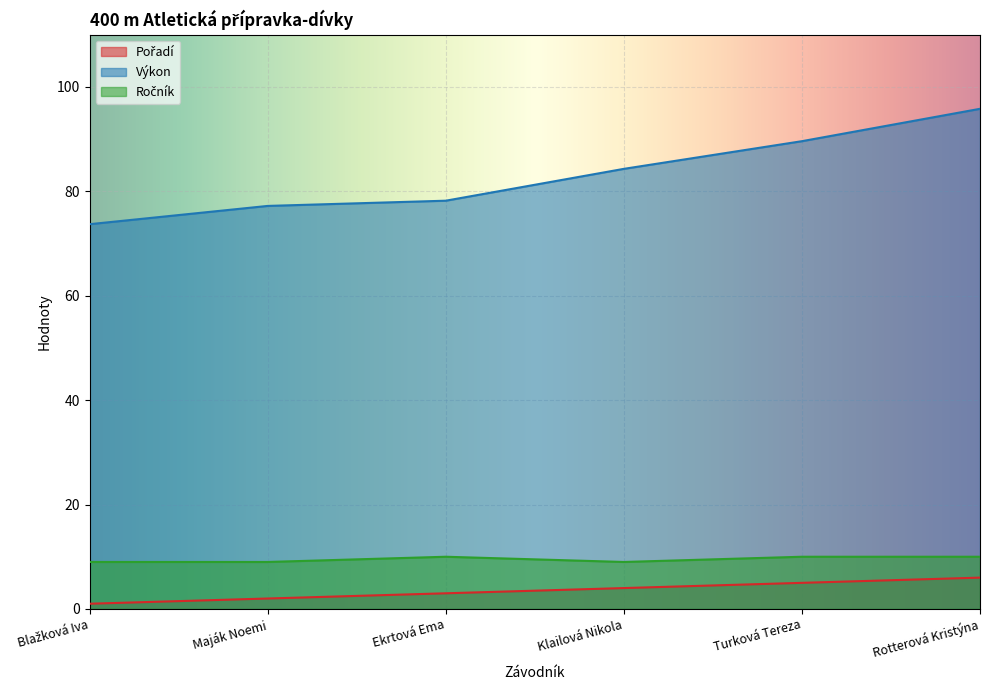

Does the chart display data point markers on the line(s)?

No